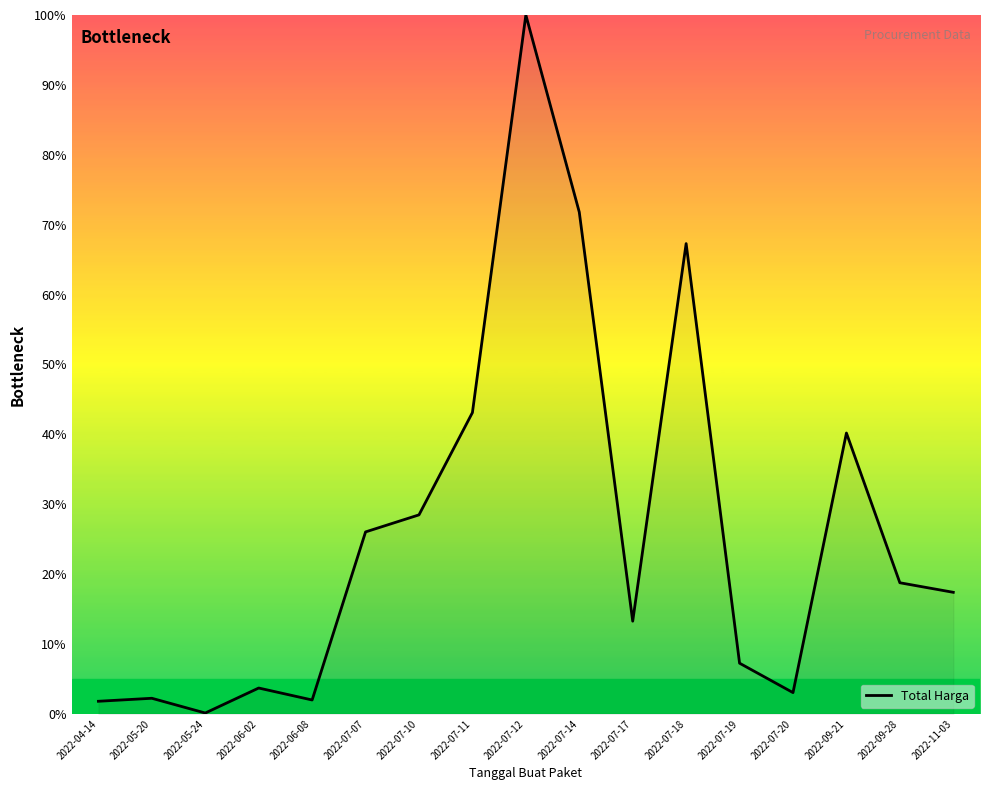

The value at 2022-04-14 is 1.8. True or false?

True